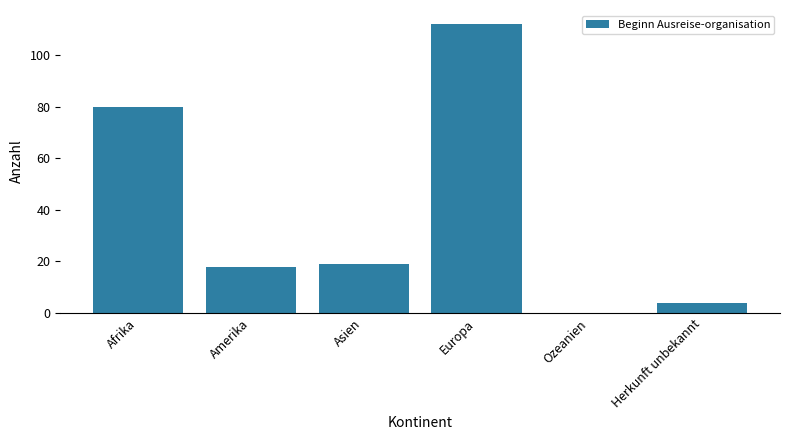

Is it true that the value at Ozeanien is 0?

True